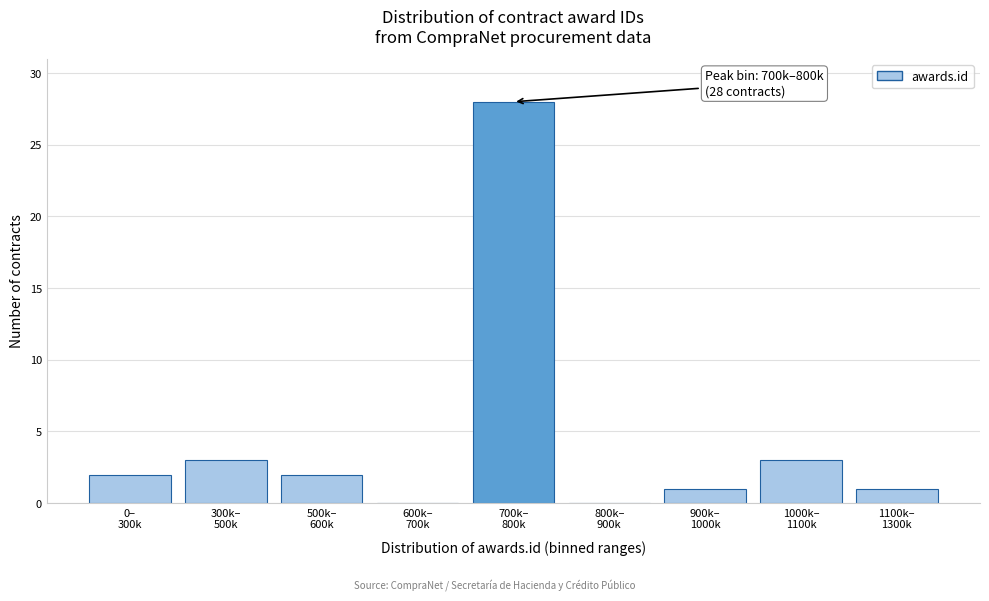

What is the maximum value shown in the chart?

28